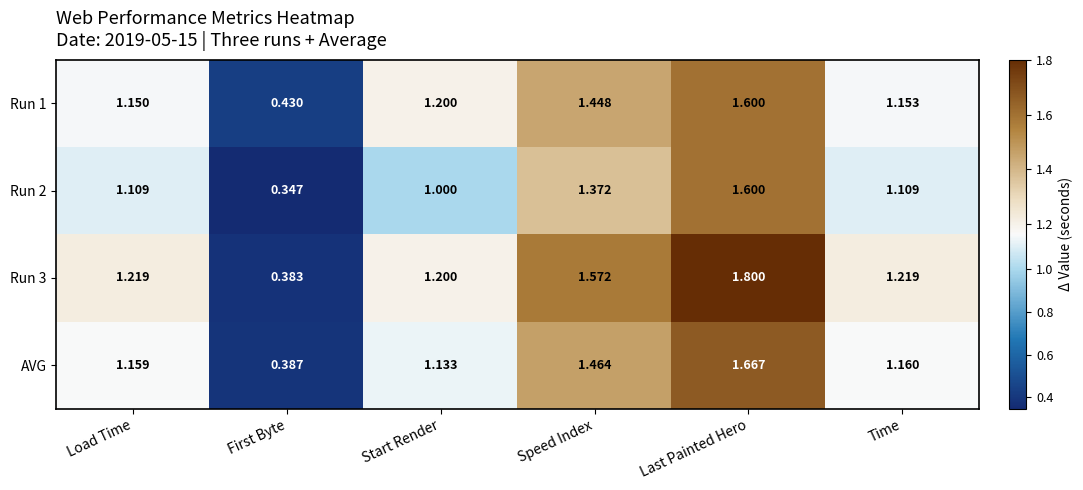

At which label does Run 2 first exceed 1?

Load Time